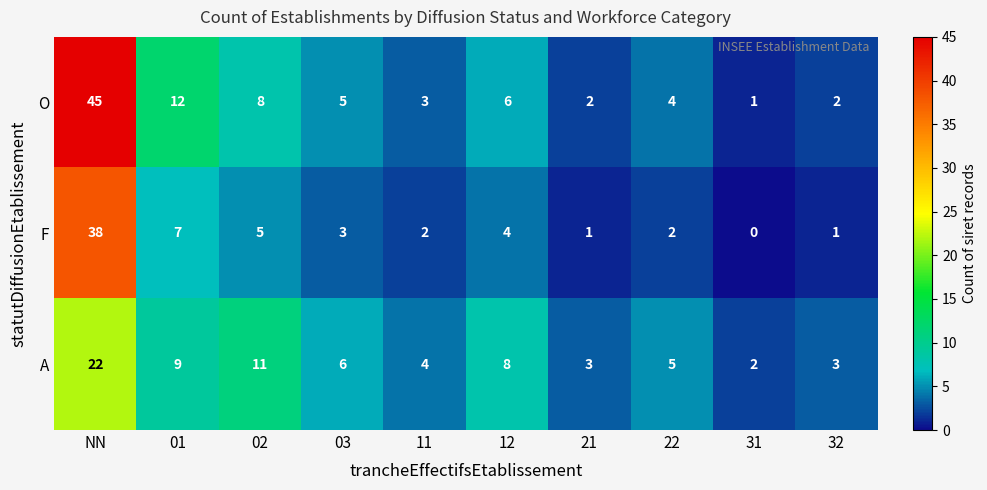

At which label does A first exceed 6?

NN